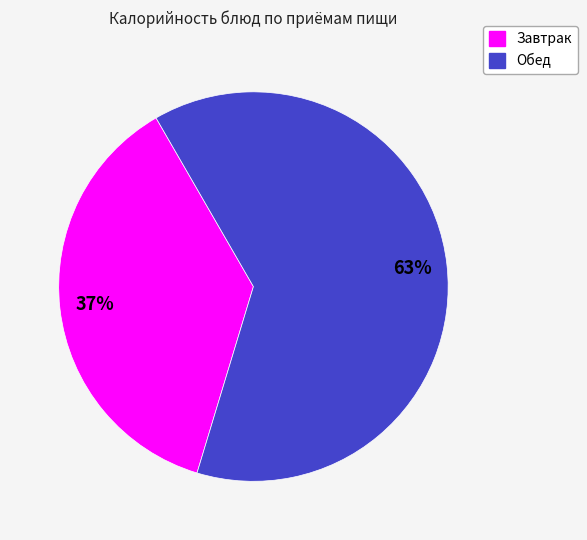

Does any single category account for the majority?

Yes